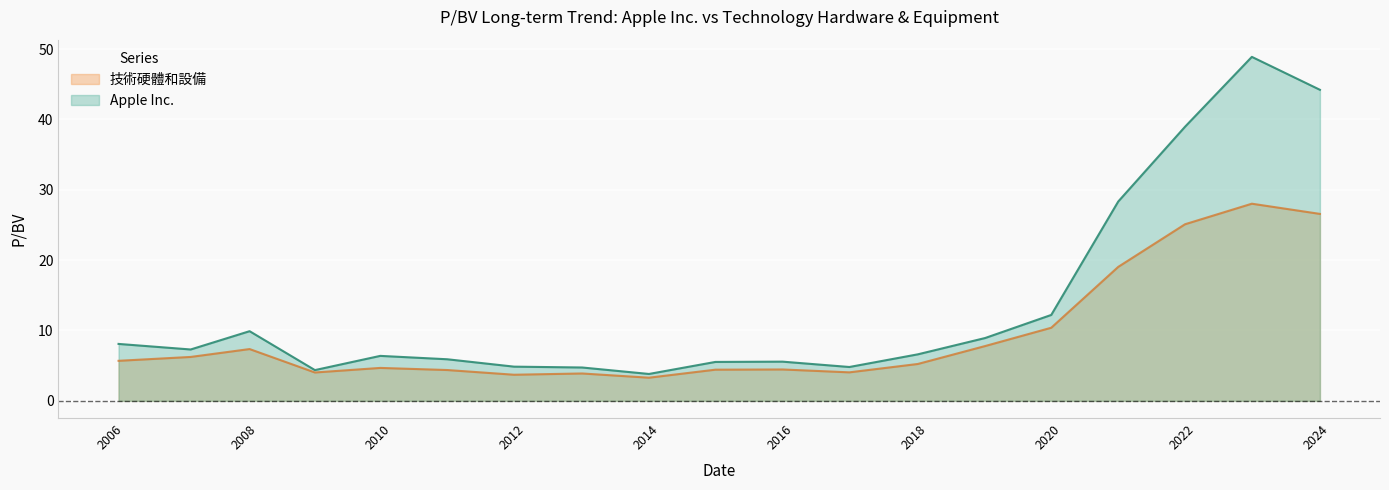

Rank the categories by 技術硬體和設備 value from highest to lowest.

2022-10-28, 2023-11-03, 2021-10-29, 2020-10-30, 2019-10-31, 2018-11-05, 2007-11-15, 2006-12-29, 2005-12-01, 2017-11-03, 2009-10-27, 2015-10-28, 2014-10-27, 2010-10-27, 2016-10-26, 2008-11-05, 2012-10-31, 2011-10-26, 2013-10-30